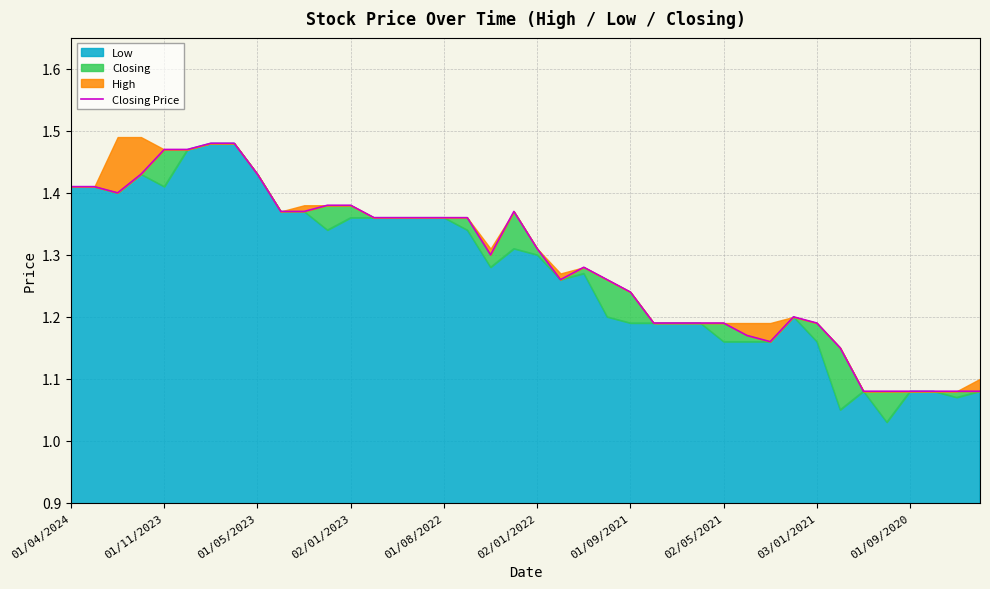

What is the value of the 15th point from the left?

1.4